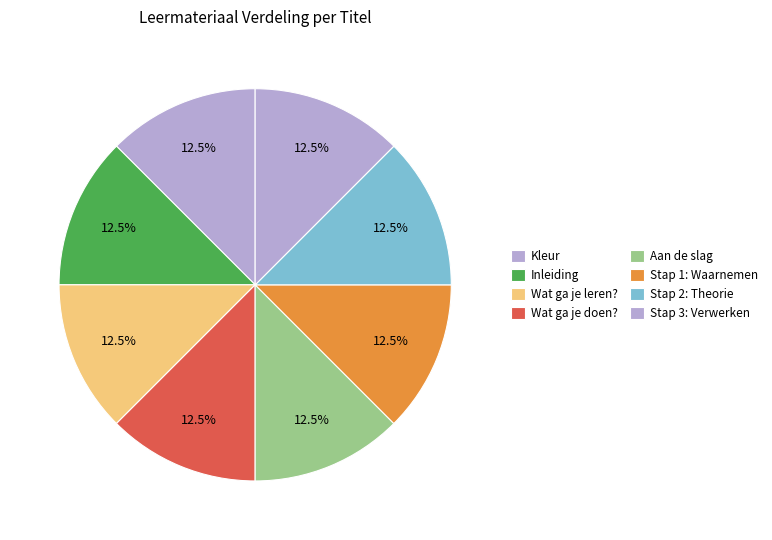

What is the largest slice in the pie chart?

Stap 3: Verwerken